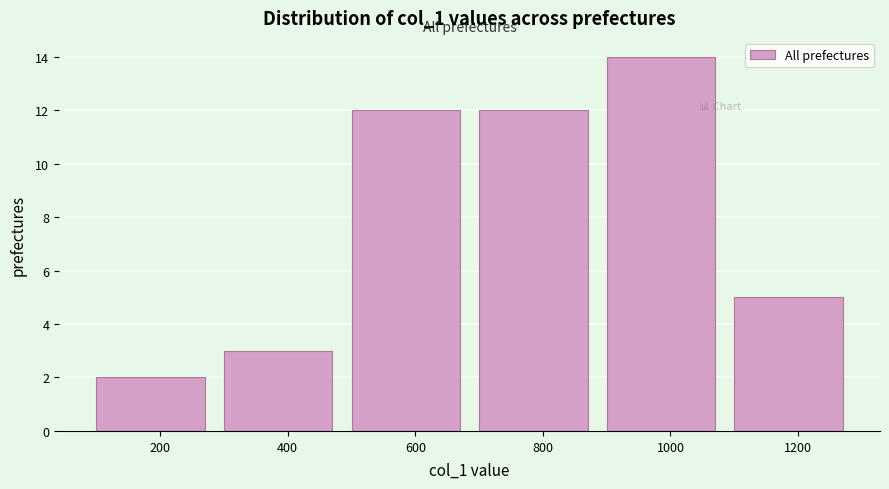

Reading right to left, extract all data points from this chart.

1200=5	1000=14	800=12	600=12	400=3	200=2